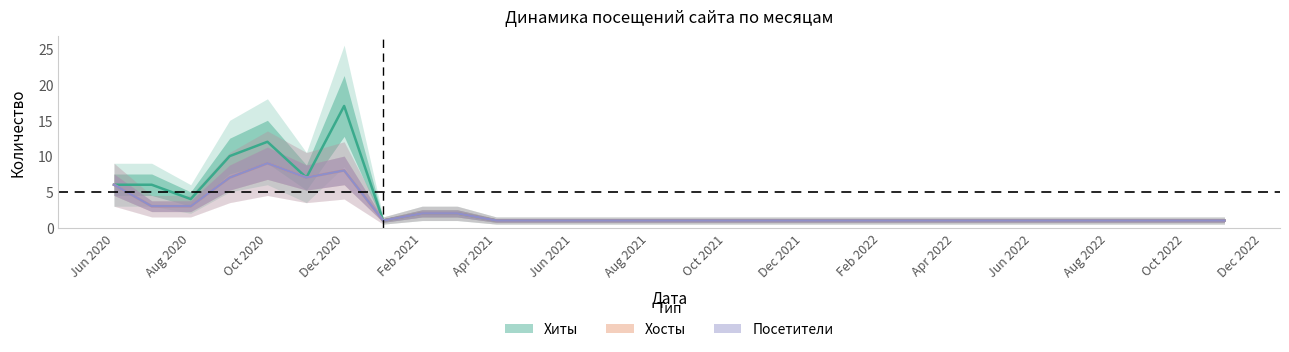

Which category has the highest value in the Хосты series?

Oct 2020